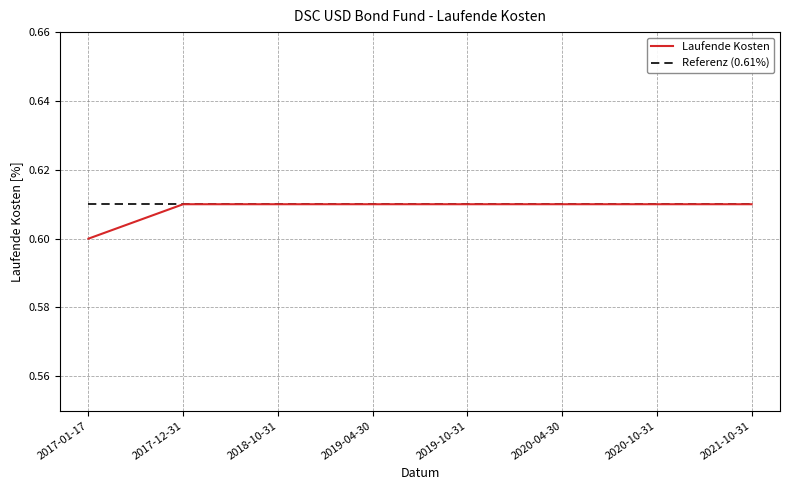

What position from the right is 2021-10-31?

1